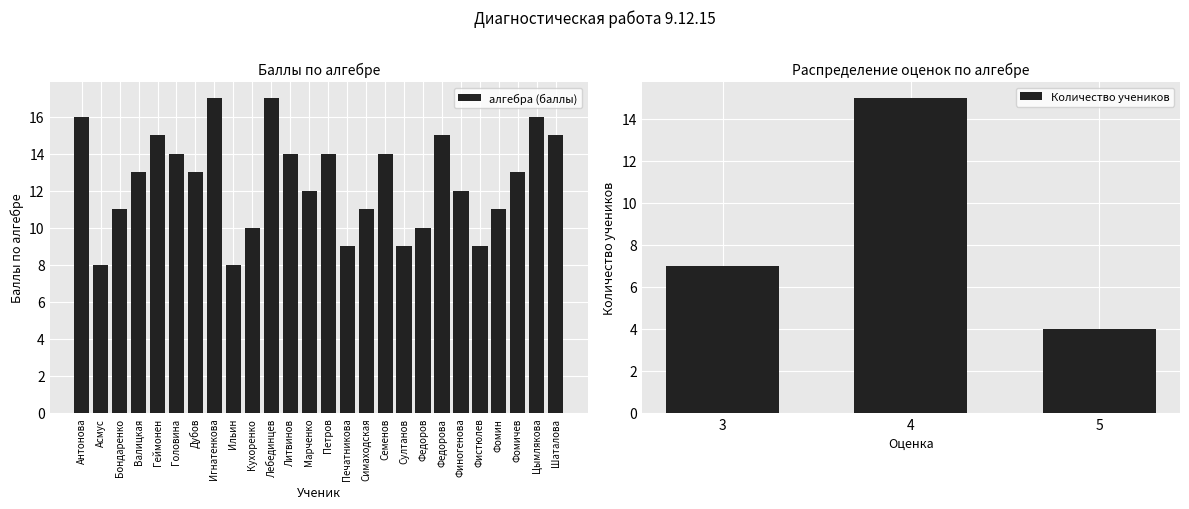

How many data points does each series have?

26